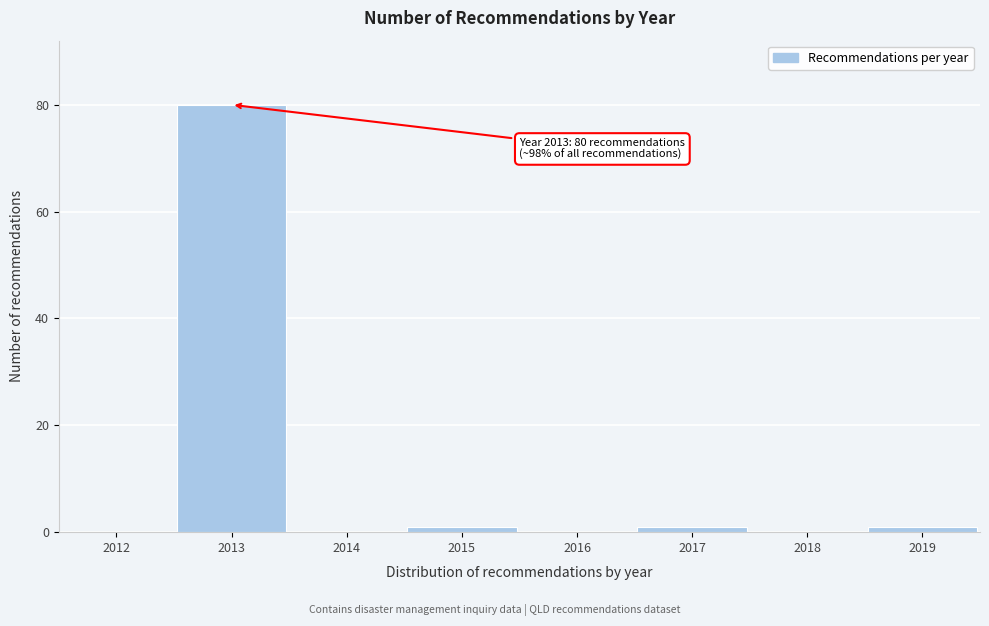

Reading left to right, transcribe all the data shown in this chart.

2012=0	2013=80	2014=0	2015=1	2016=0	2017=1	2018=0	2019=1